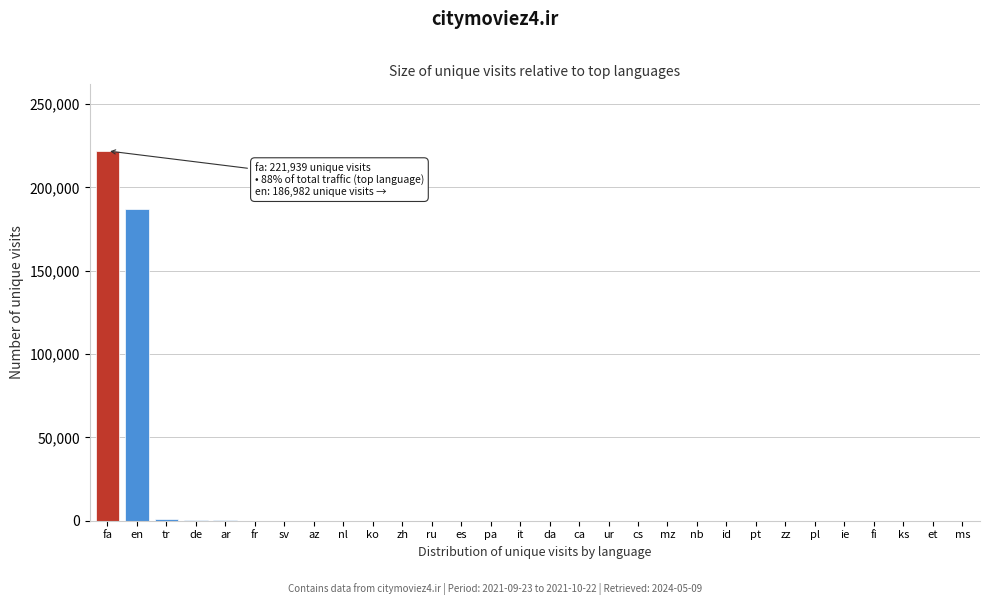

The value at en is 186982. True or false?

True